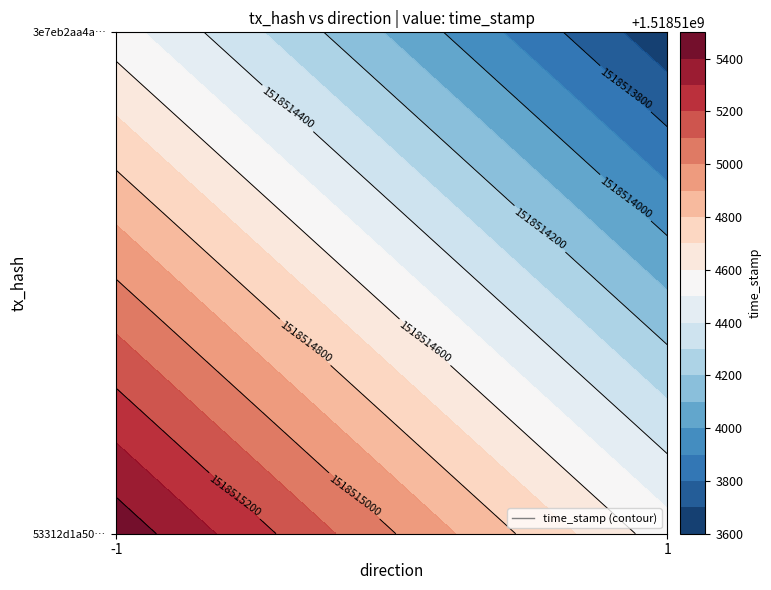

Read the 3e7eb2aa4aa8b7aa99e48efef7e3e759d92e5ef value at time_stamp, to the nearest 10.

1518513630